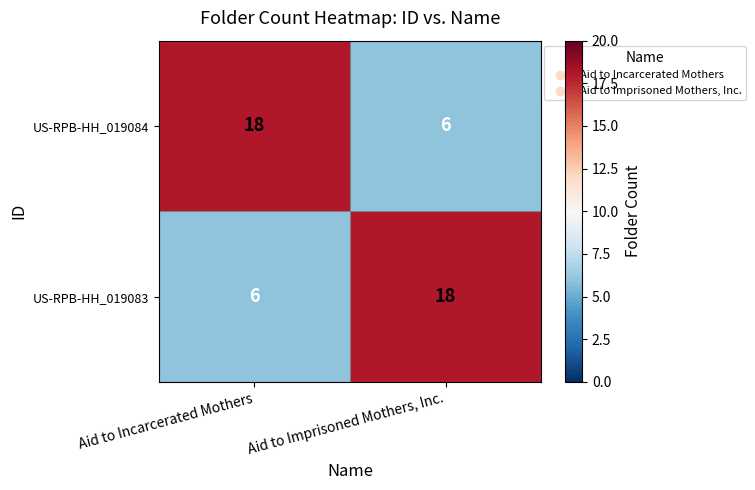

What is the difference between the highest and lowest values at Aid to Incarcerated Mothers?

12